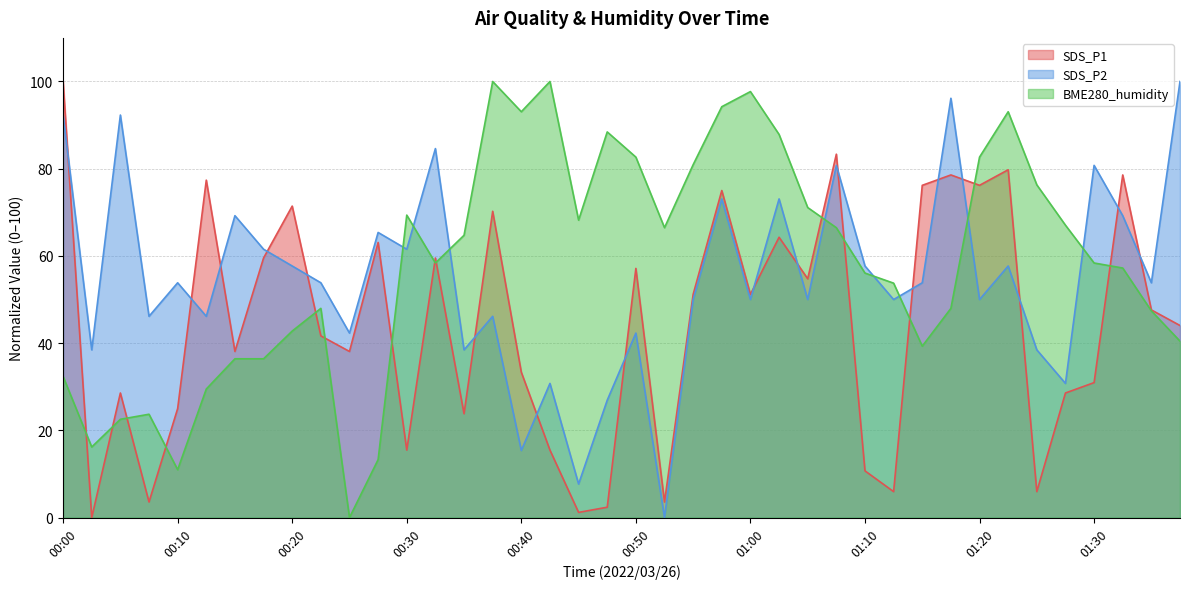

True or false: SDS_P1 and BME280_humidity intersect in this chart.

True